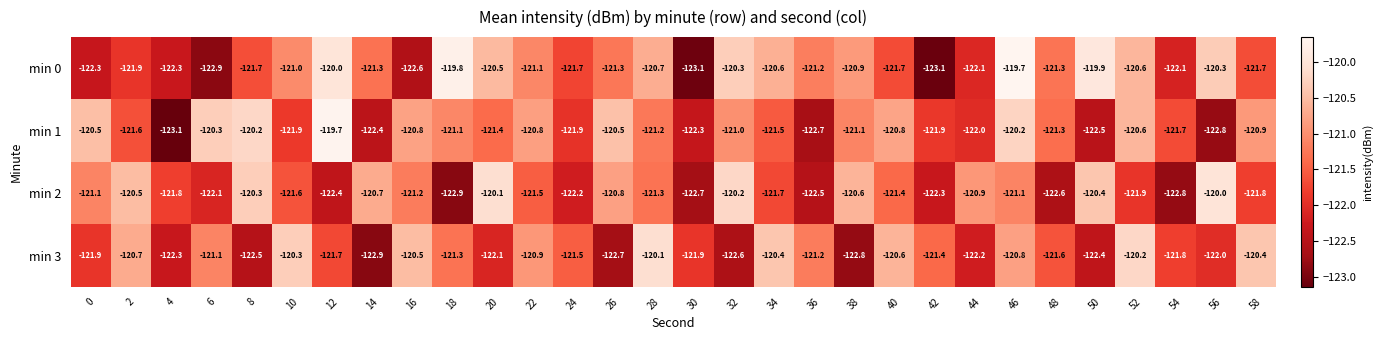

How many series are shown in this chart?

4